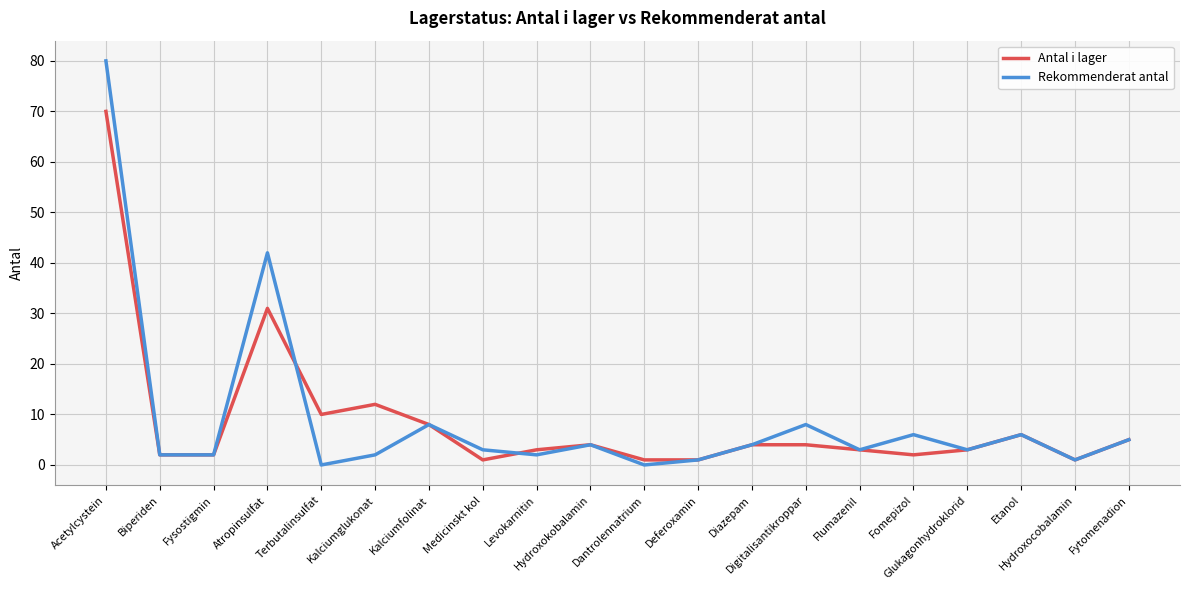

Which series has the largest range (max minus min)?

Rekommenderat antal